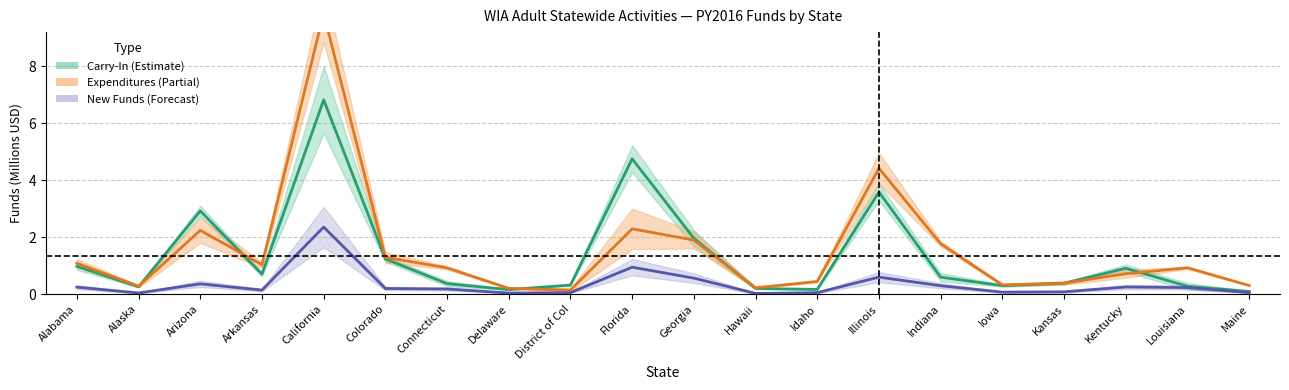

What is the greatest value displayed?

9.9